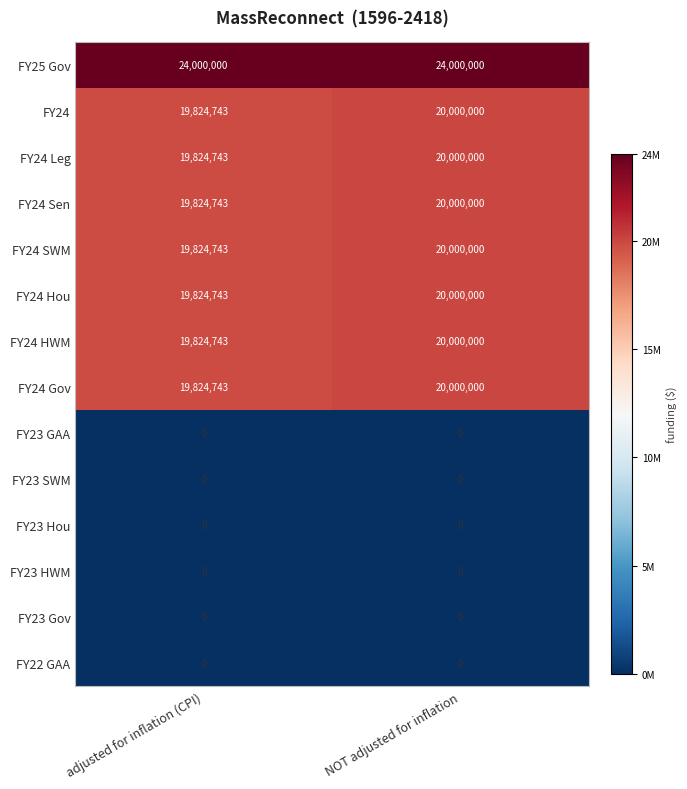

What is the greatest value displayed?

24000000